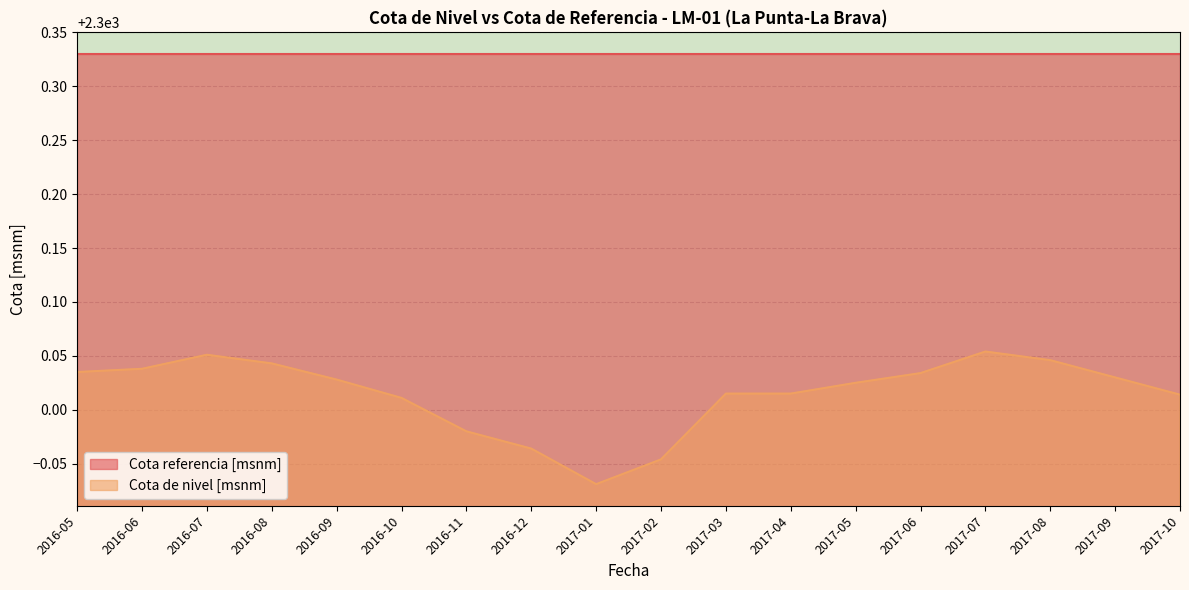

Where is the data nearest to the value 2299?

2017-01